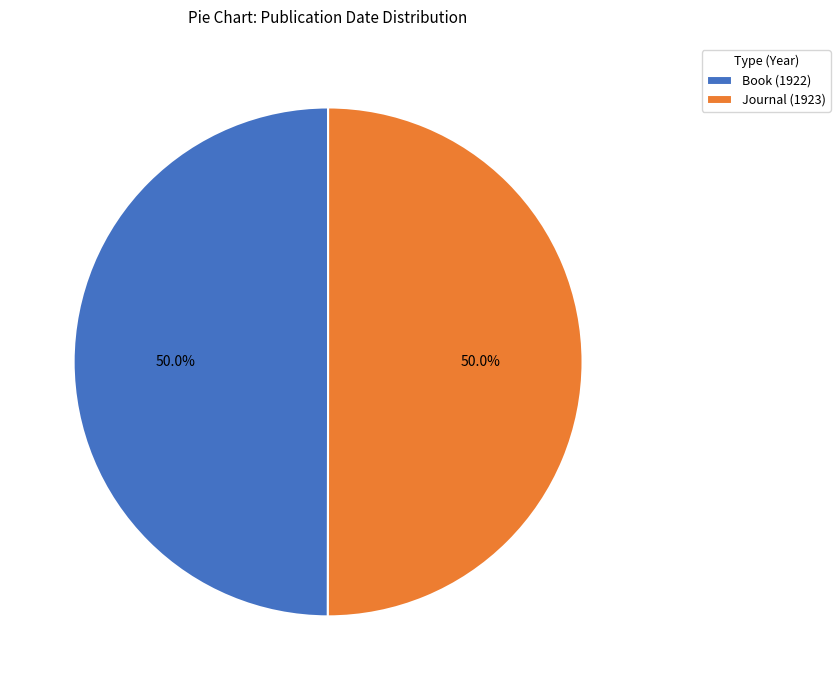

To the nearest percent, what is the combined percentage of Book (1922) and Journal (1923)?

100%